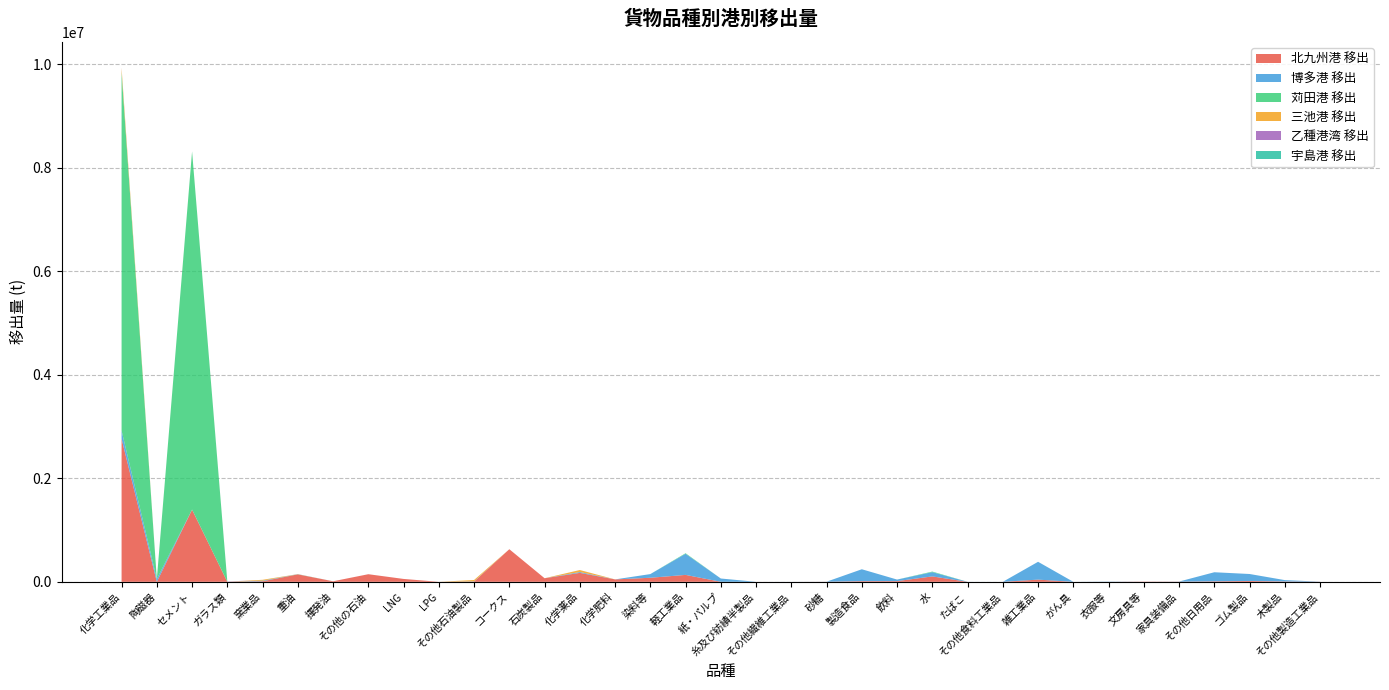

Reading left to right, transcribe all the data shown in this chart.

北九州港 移出: 化学工業品=2762520	陶磁器=0	セメント=1393177	ガラス類=136	窯業品=10868	重油=143767	揮発油=10508	その他の石油=146775	LNG=55640	LPG=29	その他石油製品=4945	コークス=629619	石炭製品=69123	化学薬品=172806	化学肥料=46757	染料等=78370	軽工業品=133759	紙・パルプ=786	糸及び紡績半製品=409	その他繊維工業品=0	砂糖=1504	製造食品=12866	飲料=13661	水=104517	たばこ=0	その他食料工業品=16	雑工業品=42386	がん具=0	衣服等=628	文房具等=4314	家具装備品=2925	その他日用品=9545	ゴム製品=16295	木製品=6847	その他製造工業品=1832
博多港 移出: 化学工業品=158698	陶磁器=53025	セメント=2981	ガラス類=0	窯業品=10601	重油=0	揮発油=0	その他の石油=0	LNG=0	LPG=0	その他石油製品=4354	コークス=0	石炭製品=0	化学薬品=16734	化学肥料=0	染料等=71003	軽工業品=407866	紙・パルプ=63053	糸及び紡績半製品=0	その他繊維工業品=540	砂糖=1170	製造食品=229747	飲料=29823	水=82765	たばこ=640	その他食料工業品=128	雑工業品=344539	がん具=0	衣服等=4429	文房具等=128	家具装備品=2223	その他日用品=175370	ゴム製品=134741	木製品=26236	その他製造工業品=1412
苅田港 移出: 化学工業品=6922283	陶磁器=0	セメント=6918709	ガラス類=0	窯業品=728	重油=2846	揮発油=0	その他の石油=0	LNG=0	LPG=0	その他石油製品=0	コークス=0	石炭製品=0	化学薬品=0	化学肥料=0	染料等=0	軽工業品=10494	紙・パルプ=0	糸及び紡績半製品=0	その他繊維工業品=0	砂糖=0	製造食品=0	飲料=0	水=10494	たばこ=0	その他食料工業品=0	雑工業品=0	がん具=0	衣服等=0	文房具等=0	家具装備品=0	その他日用品=0	ゴム製品=0	木製品=0	その他製造工業品=0
三池港 移出: 化学工業品=82049	陶磁器=0	セメント=0	ガラス類=0	窯業品=16724	重油=835	揮発油=0	その他の石油=0	LNG=0	LPG=0	その他石油製品=26110	コークス=0	石炭製品=0	化学薬品=38380	化学肥料=0	染料等=0	軽工業品=0	紙・パルプ=0	糸及び紡績半製品=0	その他繊維工業品=0	砂糖=0	製造食品=0	飲料=0	水=0	たばこ=0	その他食料工業品=0	雑工業品=0	がん具=0	衣服等=0	文房具等=0	家具装備品=0	その他日用品=0	ゴム製品=0	木製品=0	その他製造工業品=0
乙種港湾 移出: 化学工業品=6230	陶磁器=0	セメント=0	ガラス類=4500	窯業品=0	重油=1440	揮発油=0	その他の石油=290	LNG=0	LPG=0	その他石油製品=0	コークス=0	石炭製品=0	化学薬品=0	化学肥料=0	染料等=0	軽工業品=0	紙・パルプ=0	糸及び紡績半製品=0	その他繊維工業品=0	砂糖=0	製造食品=0	飲料=0	水=0	たばこ=0	その他食料工業品=0	雑工業品=0	がん具=0	衣服等=0	文房具等=0	家具装備品=0	その他日用品=0	ゴム製品=0	木製品=0	その他製造工業品=0
宇島港 移出: 化学工業品=0	陶磁器=0	セメント=0	ガラス類=0	窯業品=0	重油=0	揮発油=0	その他の石油=0	LNG=0	LPG=0	その他石油製品=0	コークス=0	石炭製品=0	化学薬品=0	化学肥料=0	染料等=0	軽工業品=0	紙・パルプ=0	糸及び紡績半製品=0	その他繊維工業品=0	砂糖=0	製造食品=0	飲料=0	水=0	たばこ=0	その他食料工業品=0	雑工業品=0	がん具=0	衣服等=0	文房具等=0	家具装備品=0	その他日用品=0	ゴム製品=0	木製品=0	その他製造工業品=0